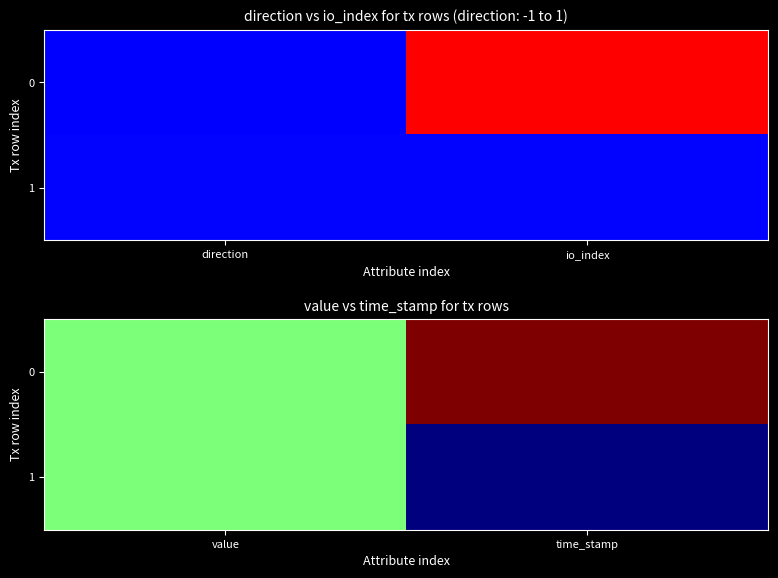

At which category does the chart reach its peak across all series?

time_stamp